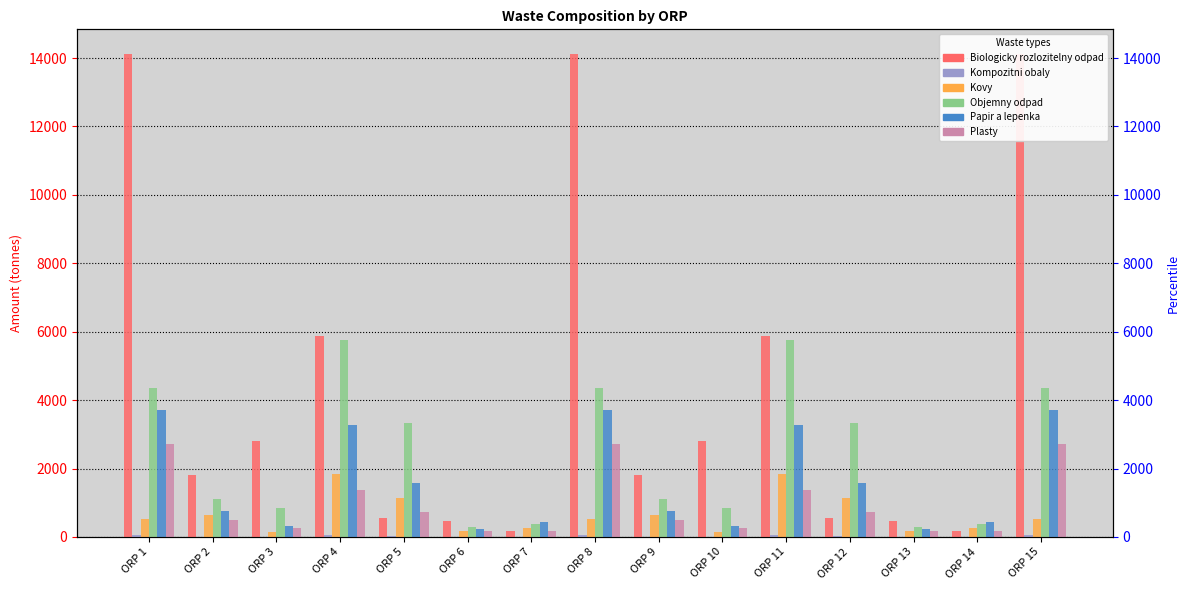

Count the number of categories in the chart.

15